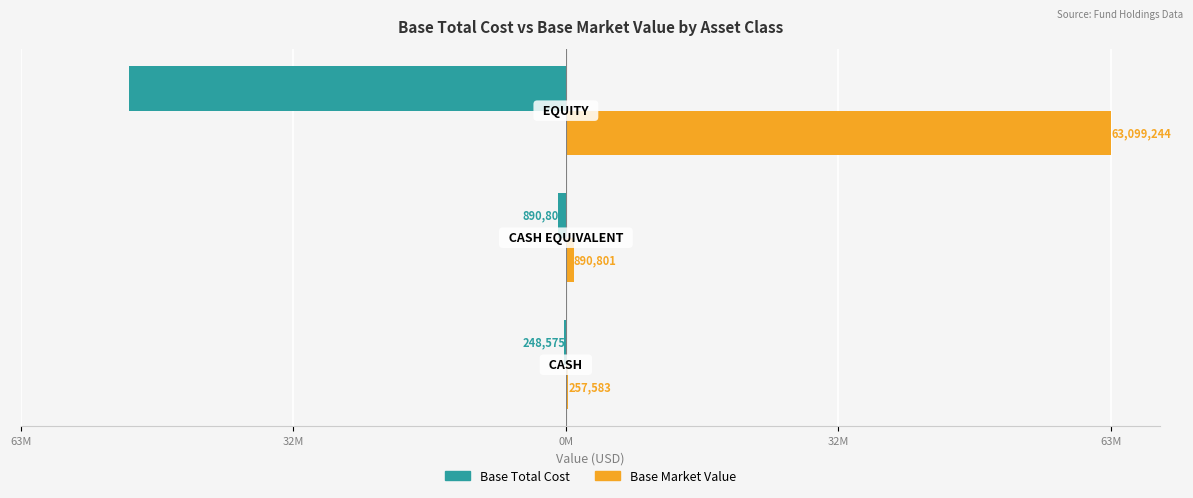

What is the smallest value displayed?

-50540367.3